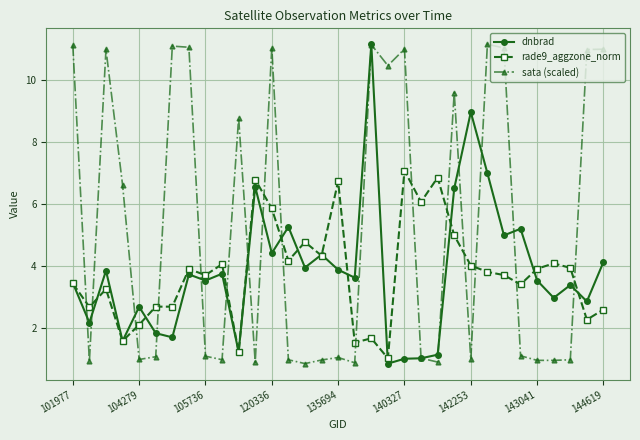

What are all the series names shown in the legend?

dnbrad, rade9_aggzone_norm, sata (scaled)